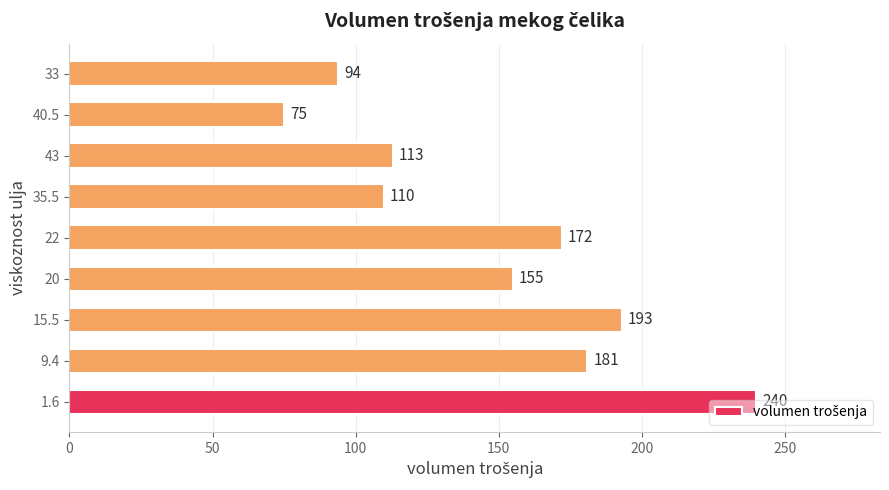

What is the ratio of the value at 1.6 to the value at 40.5?

3.2